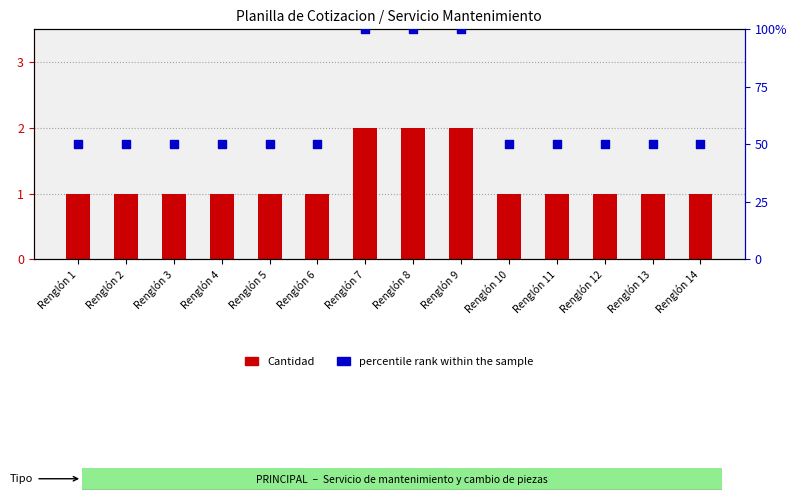

Is the value of percentile rank within the sample at Renglón 14 greater than the value of Cantidad at Renglón 9?

Yes